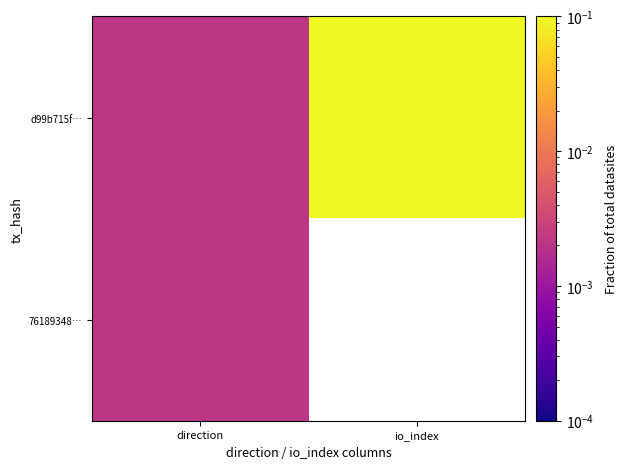

List the series in order of their peak value, highest first.

d99b715f…, 76189348…